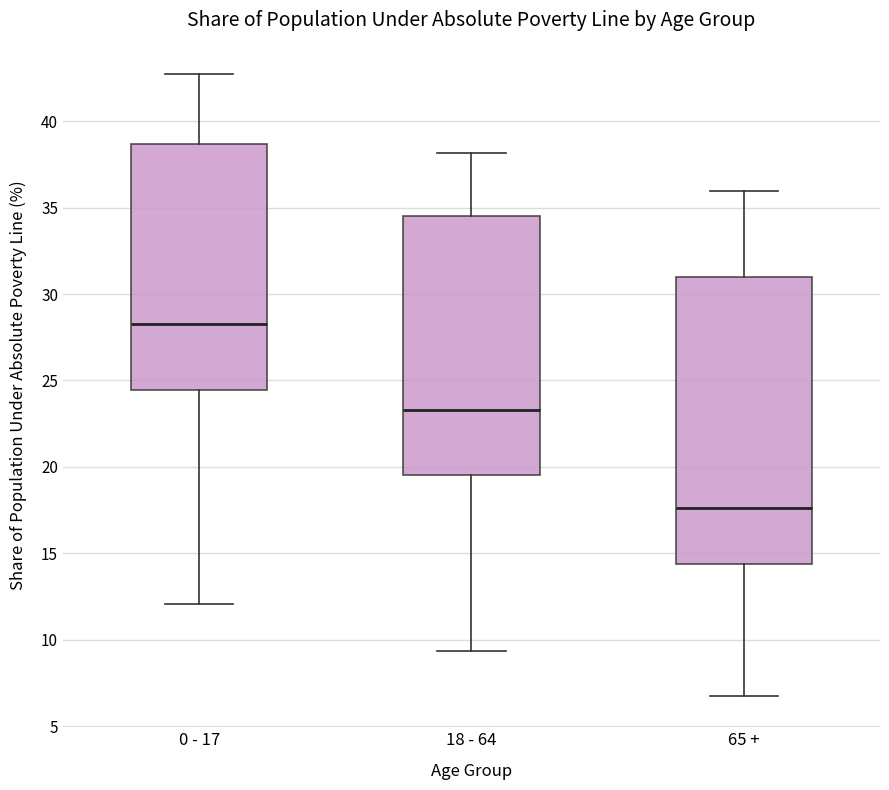

Reading left to right, transcribe this box plot: for each box, give where its median line is, the range the box spans, and where its two whiskers end, as read against the y-axis. The values are not printed on the chart, so give them approximately, as read against the axis.

0 - 17: median 28.5, box 24.5 to 38.5, whiskers 12.0 to 42.5
18 - 64: median 23.5, box 19.5 to 34.5, whiskers 9.5 to 38.0
65 +: median 17.5, box 14.5 to 31.0, whiskers 6.5 to 36.0